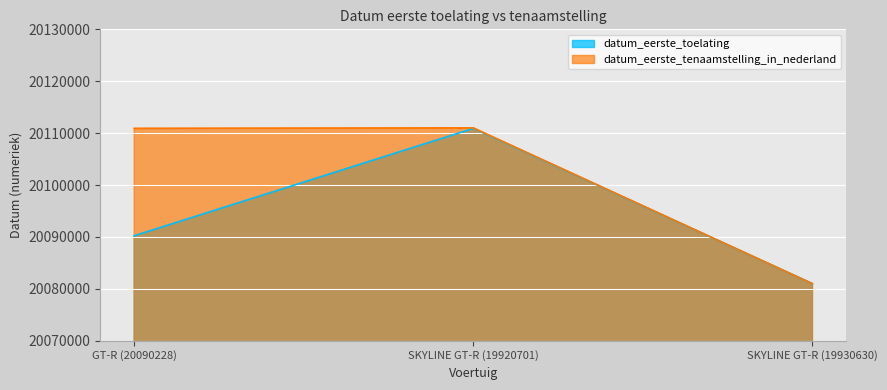

The datum_eerste_toelating series shows 7028536 at SKYLINE GT-R (19930630). True or false?

False